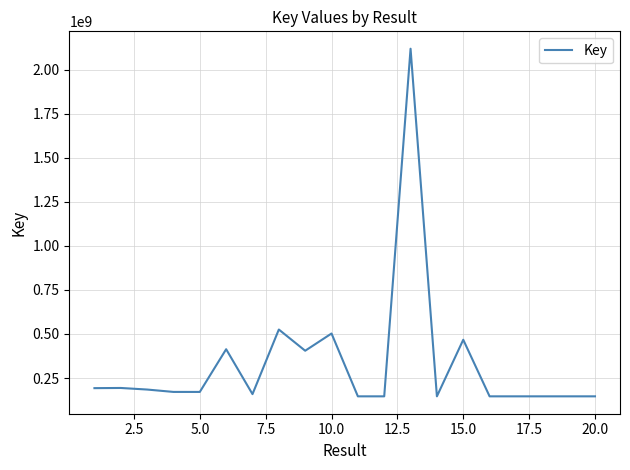

What is the sum of all values?

6668970626